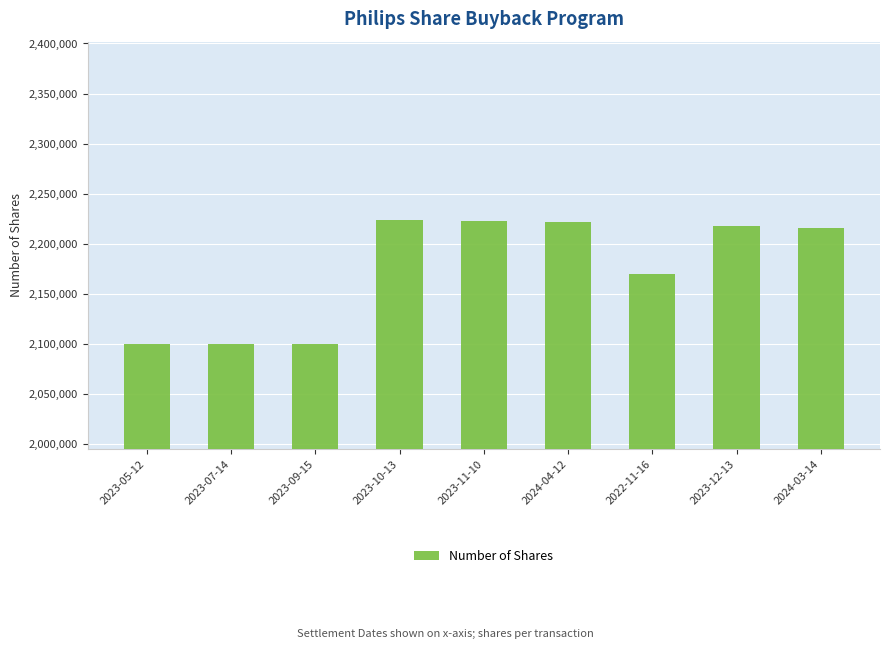

What is the sum of the values at 2023-05-12 and 2023-12-13?

4317557